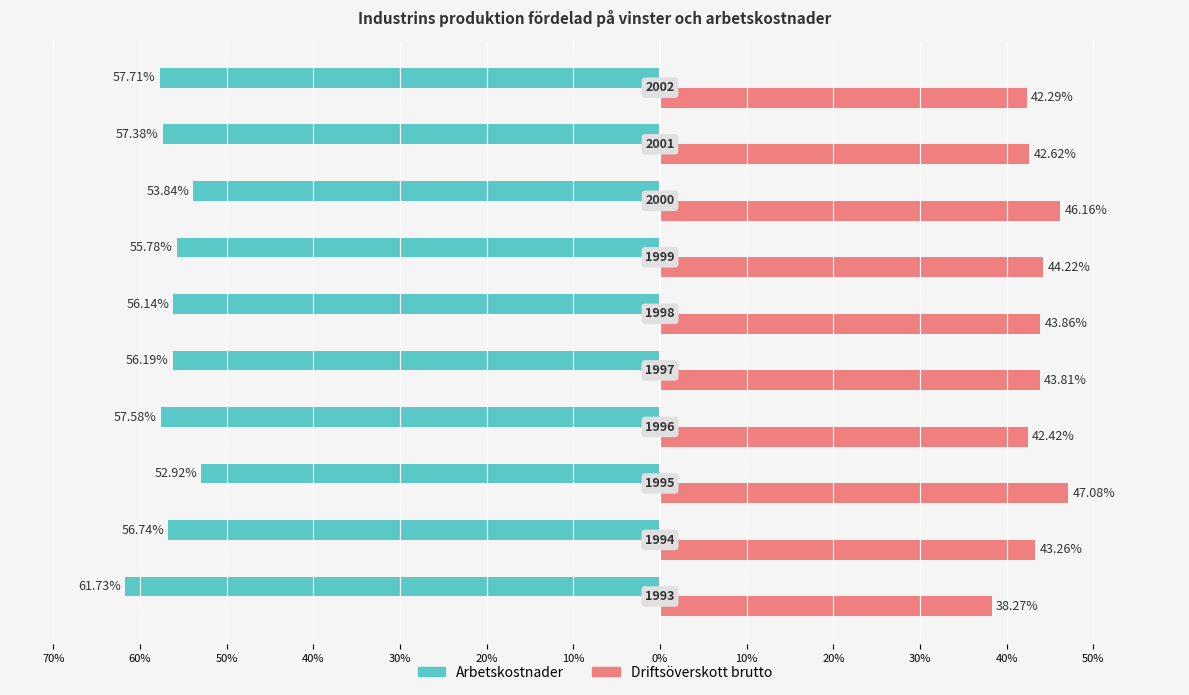

What are all the series names shown in the legend?

Arbetskostnader, Driftsöverskott brutto